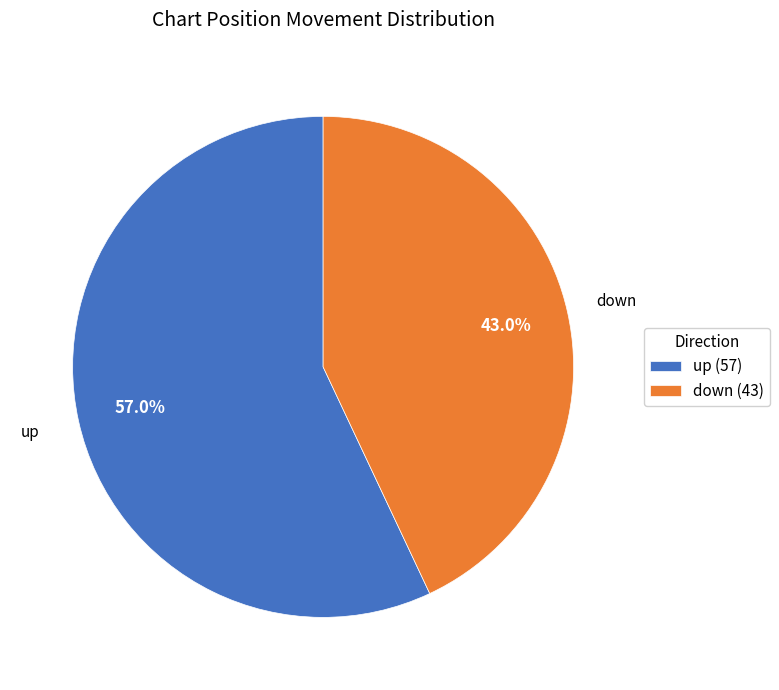

What is the largest slice in the pie chart?

up